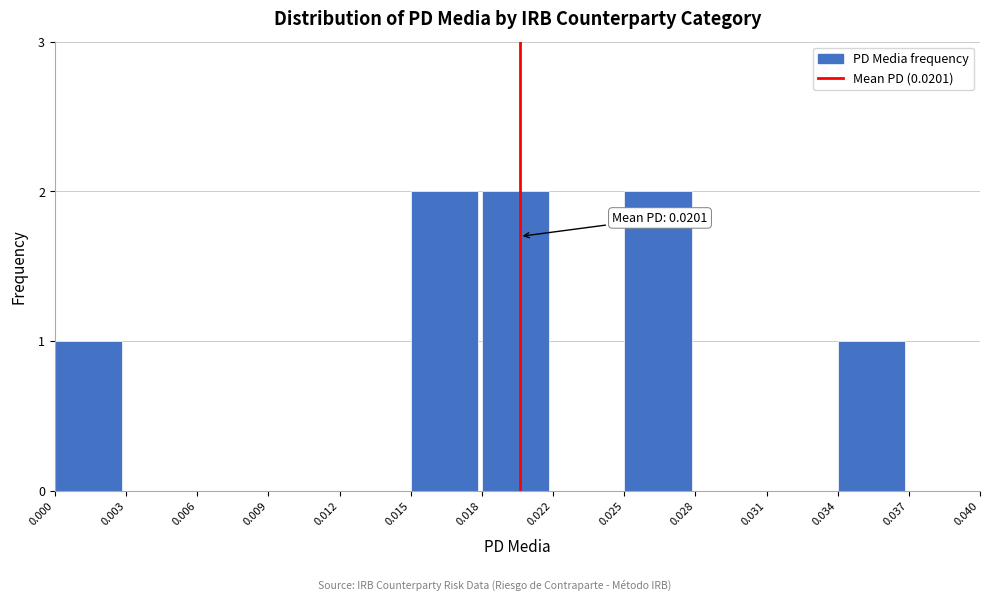

Reading right to left, transcribe all the data shown in this chart.

0.037=0	0.034=1	0.031=0	0.028=0	0.025=2	0.022=0	0.018=2	0.015=2	0.012=0	0.009=0	0.006=0	0.003=0	0.000=1